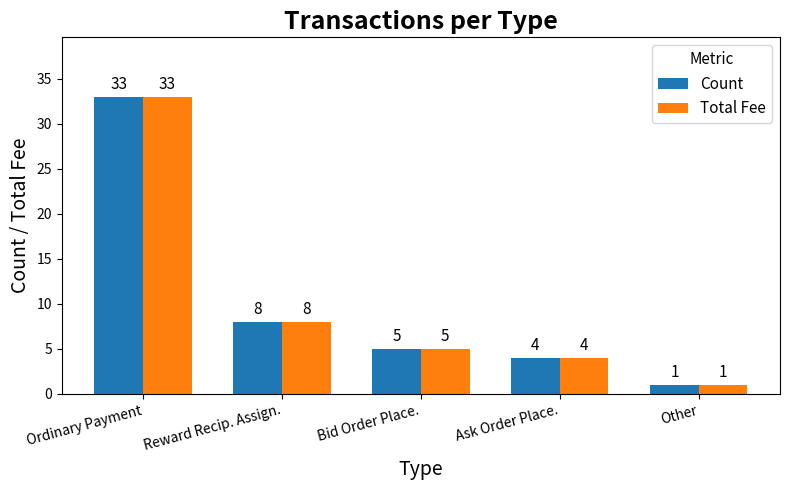

At which label does Count reach its minimum?

Other